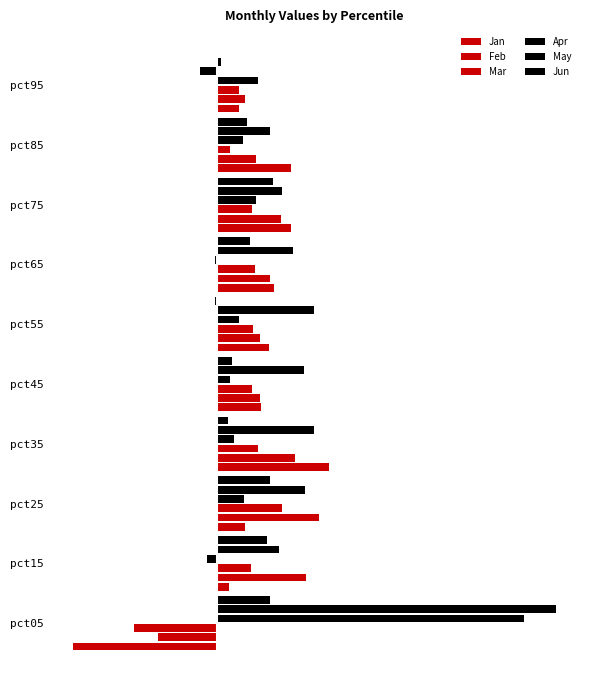

What is the average value of the May series?

0.5